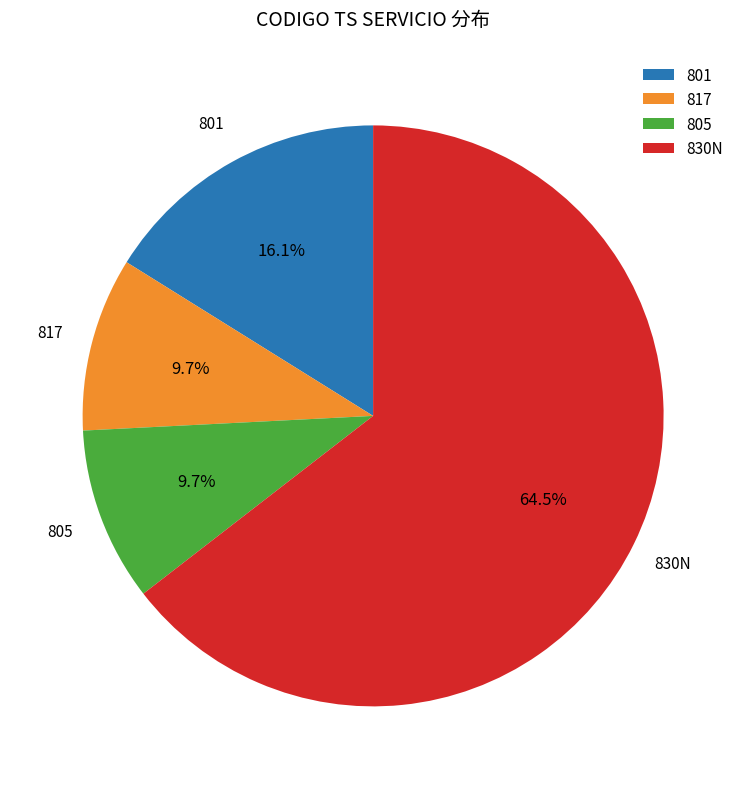

Combined, what portion of the pie is 801 and 817?

25.8%